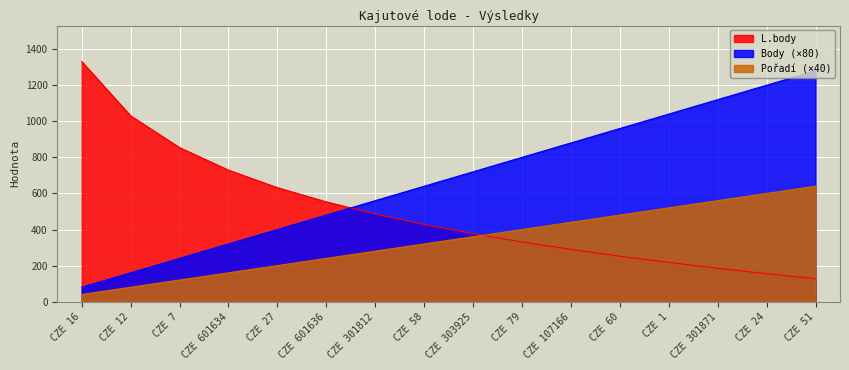

What is the label of the 6th point from the left?

CZE 601636